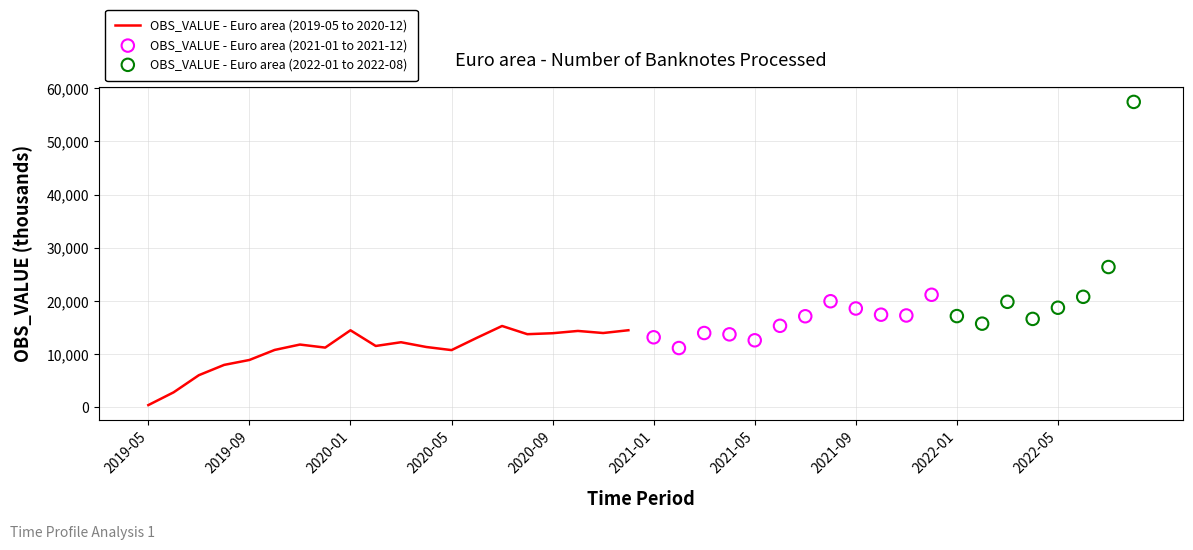

What is the ratio of the value at 2020-11 to the value at 2020-09?

1.0